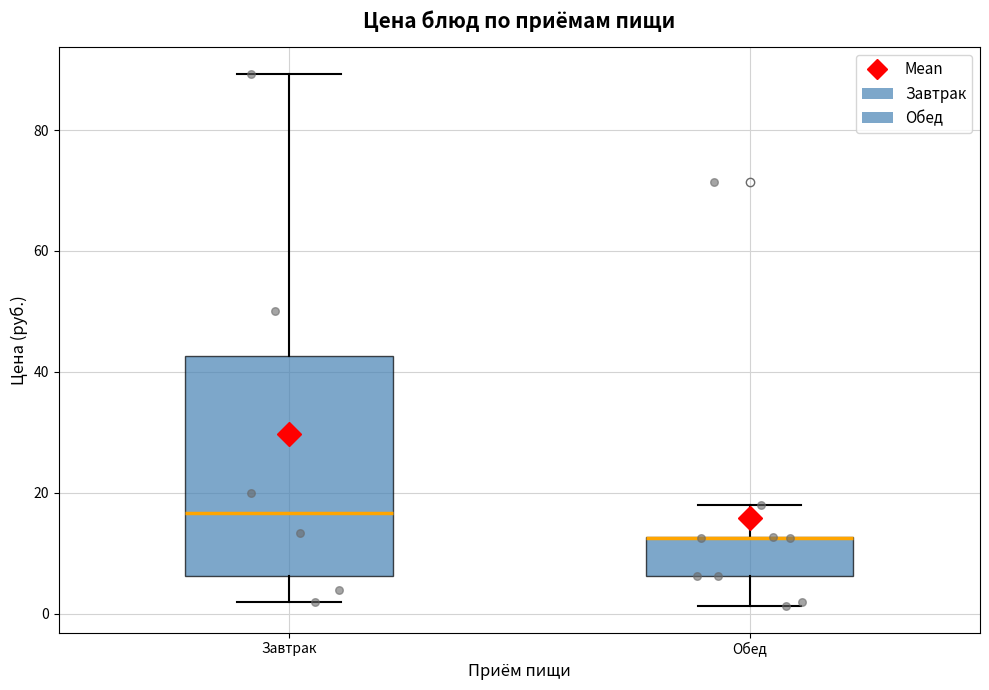

Where does the upper whisker of the box for Обед end on the y-axis? The values are not printed on the chart, so give them approximately, as read against the axis.

18